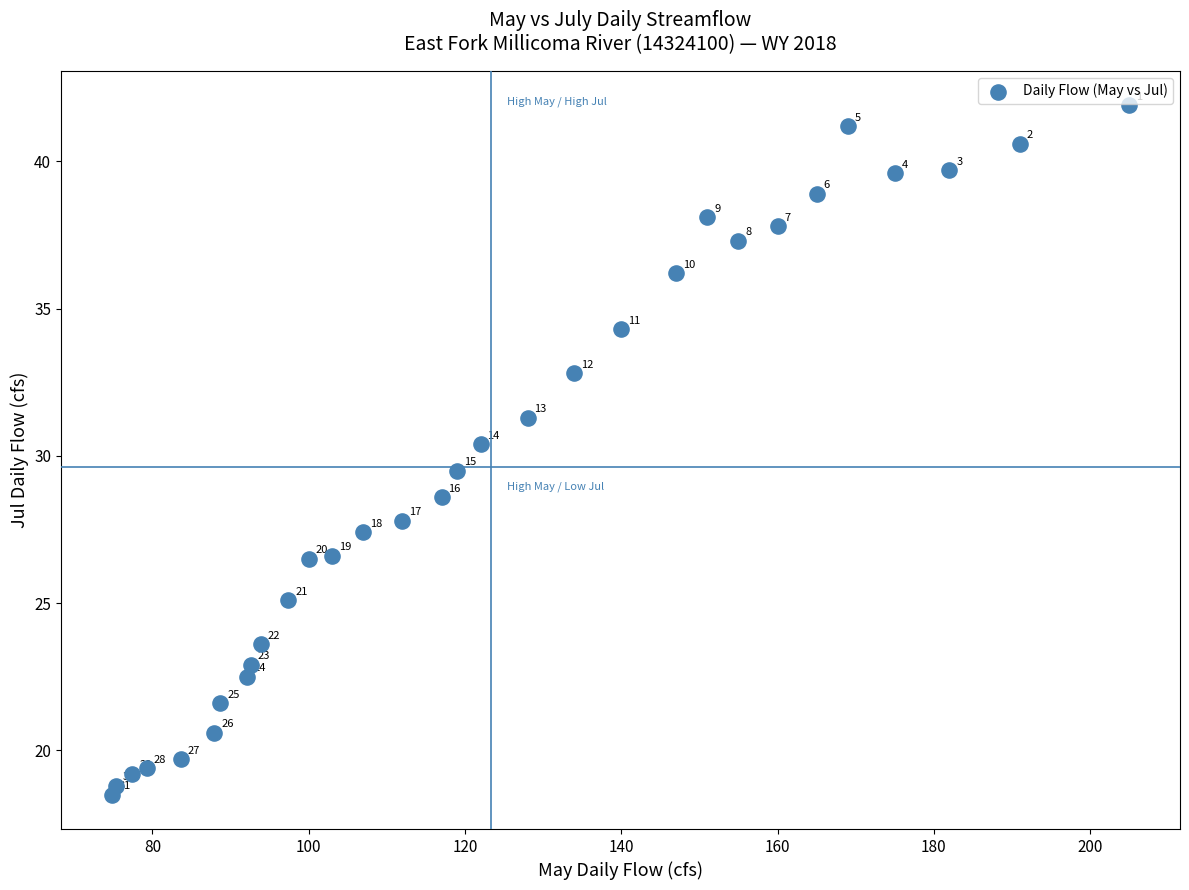

What Y value in the scatter plot is closest to 30?

30.4